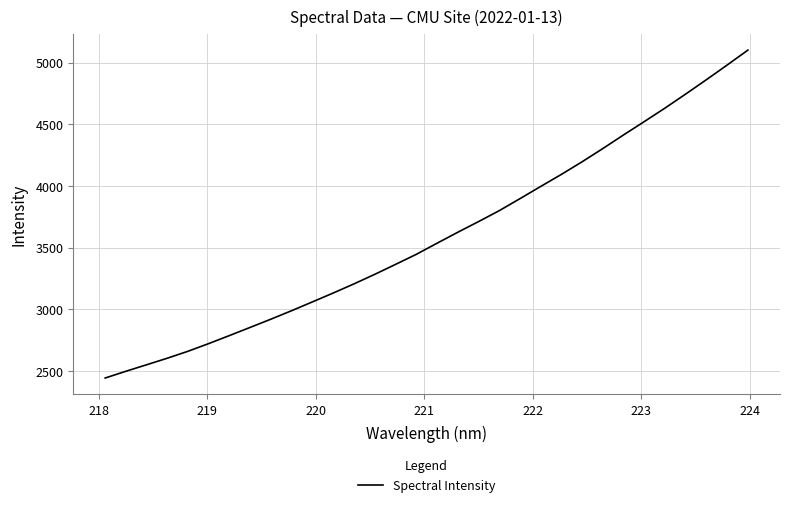

True or false: the data has more than 2 interior local peaks.

False